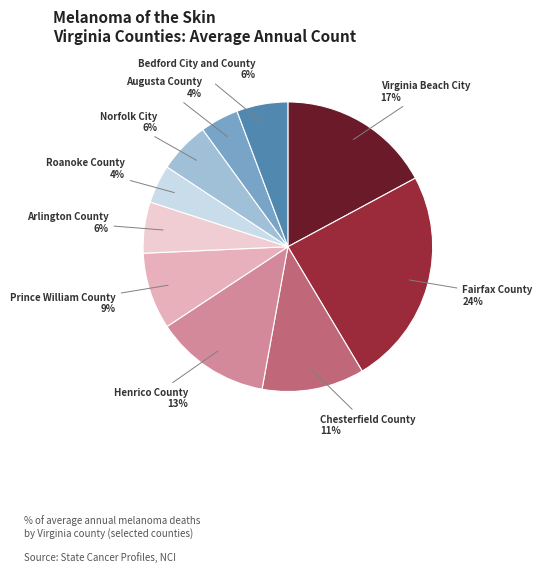

What is the ratio of the value at Norfolk City to the value at Arlington County?

1.0